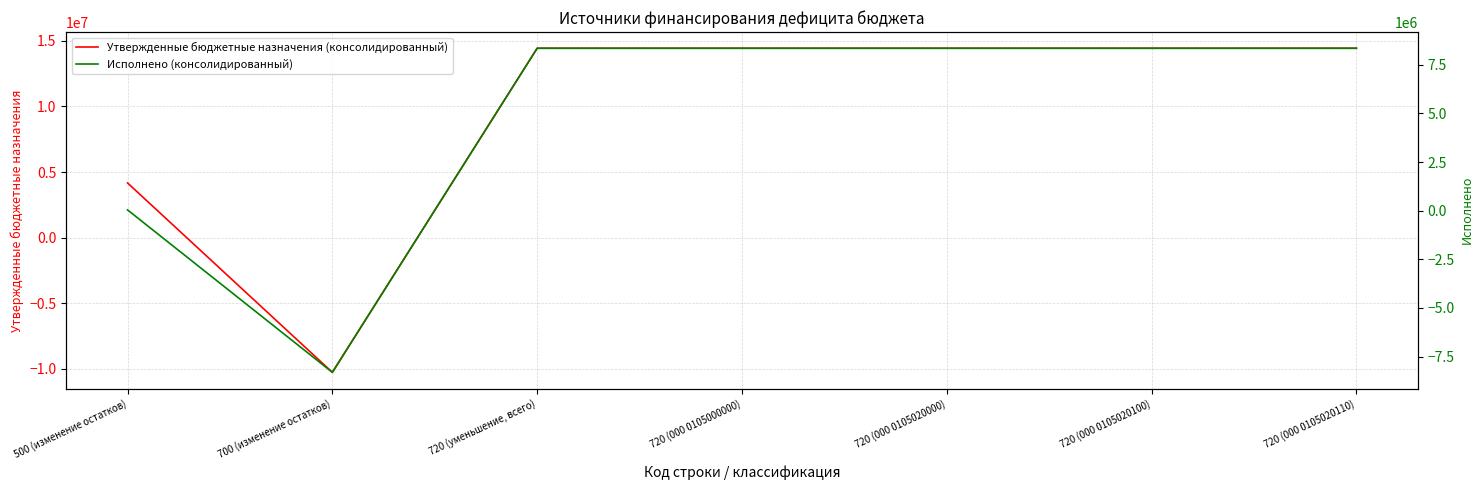

Which category has the highest value in the Утвержденные бюджетные назначения (консолидированный) series?

720 (уменьшение, всего)